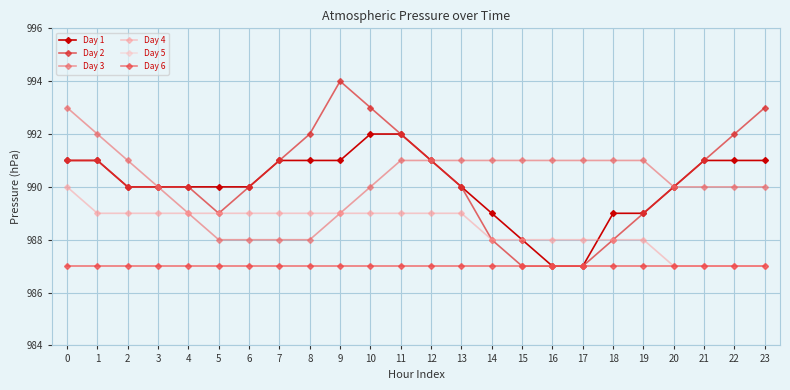

True or false: Day 3 and Day 6 intersect in this chart.

False